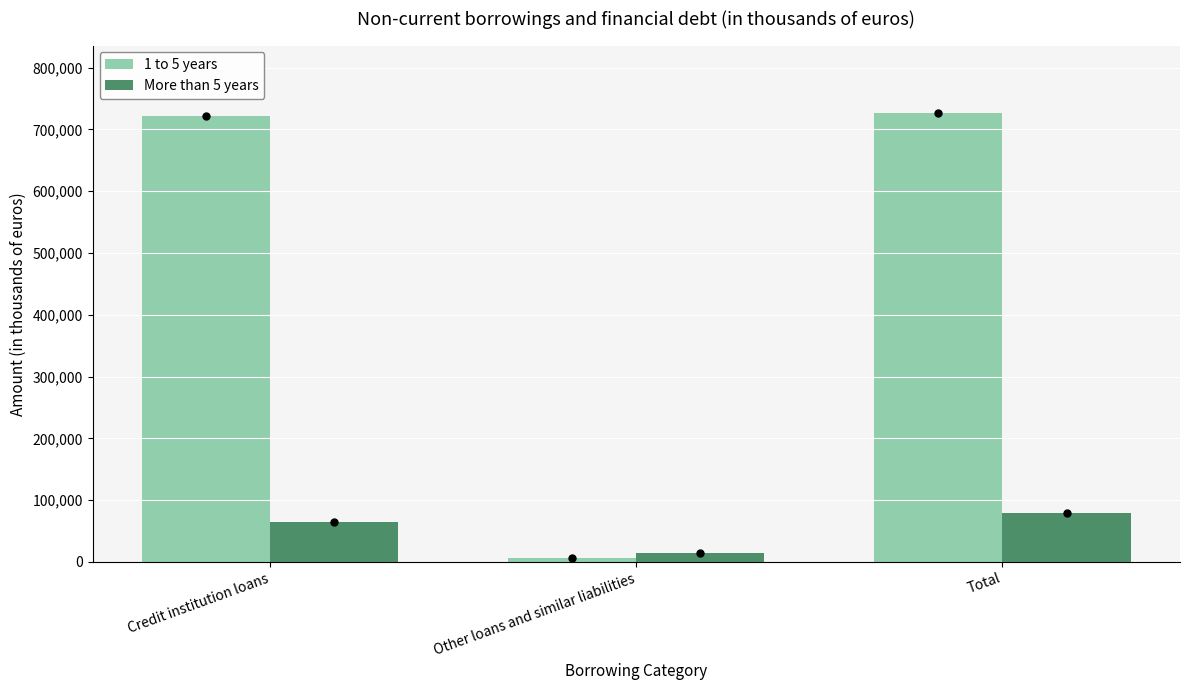

Reading left to right, list all the values displayed in this chart.

1 to 5 years: Credit institution loans=720900	Other loans and similar liabilities=5837	Total=726737
More than 5 years: Credit institution loans=65282	Other loans and similar liabilities=13648	Total=78930